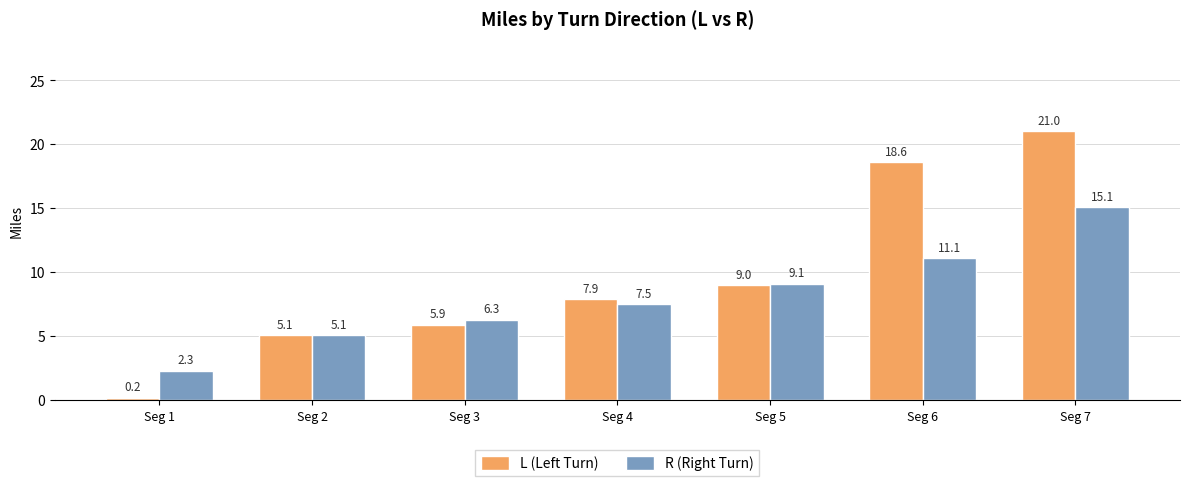

Which category has the lowest value across all series?

Seg 1